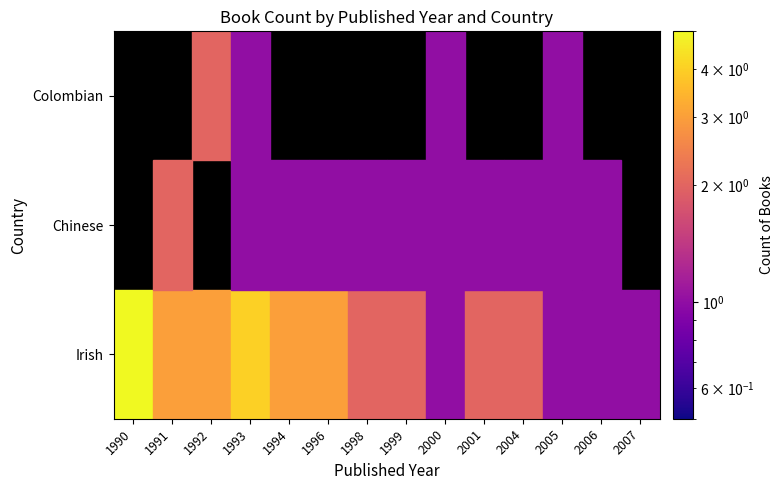

Rank the series at 2005 from lowest to highest value.

Irish, Chinese, Colombian